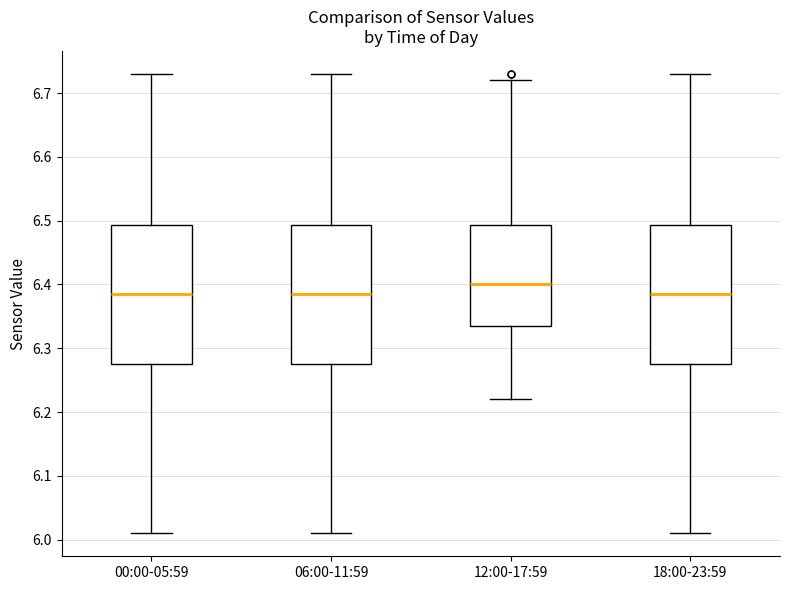

Reading left to right, transcribe this box plot: for each box, give where its median line is, the range the box spans, and where its two whiskers end, as read against the y-axis. The values are not printed on the chart, so give them approximately, as read against the axis.

00:00-05:59: median 6.39, box 6.28 to 6.49, whiskers 6.01 to 6.73
06:00-11:59: median 6.39, box 6.28 to 6.49, whiskers 6.01 to 6.73
12:00-17:59: median 6.40, box 6.34 to 6.49, whiskers 6.22 to 6.72
18:00-23:59: median 6.39, box 6.28 to 6.49, whiskers 6.01 to 6.73